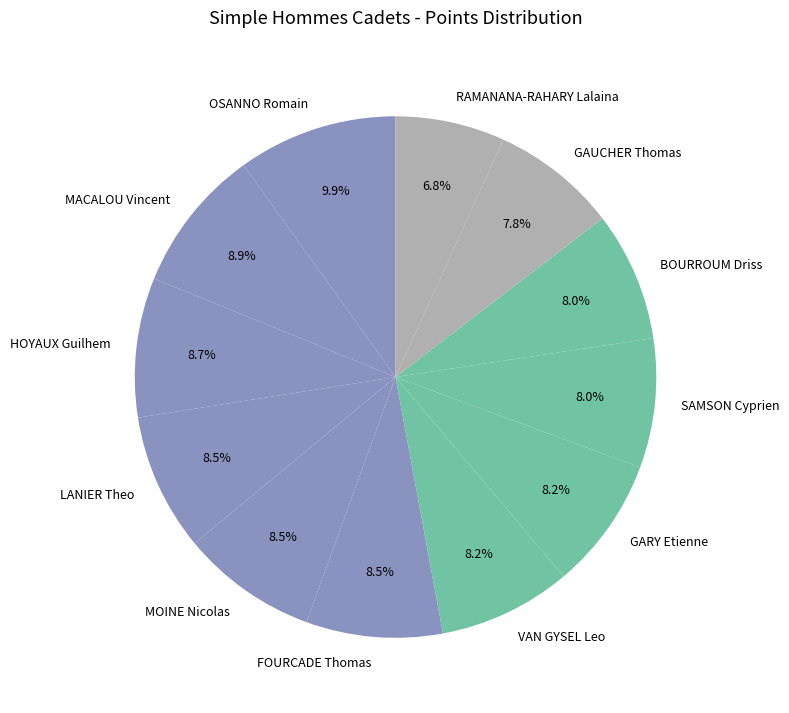

Is there any slice that represents more than half of the pie?

No